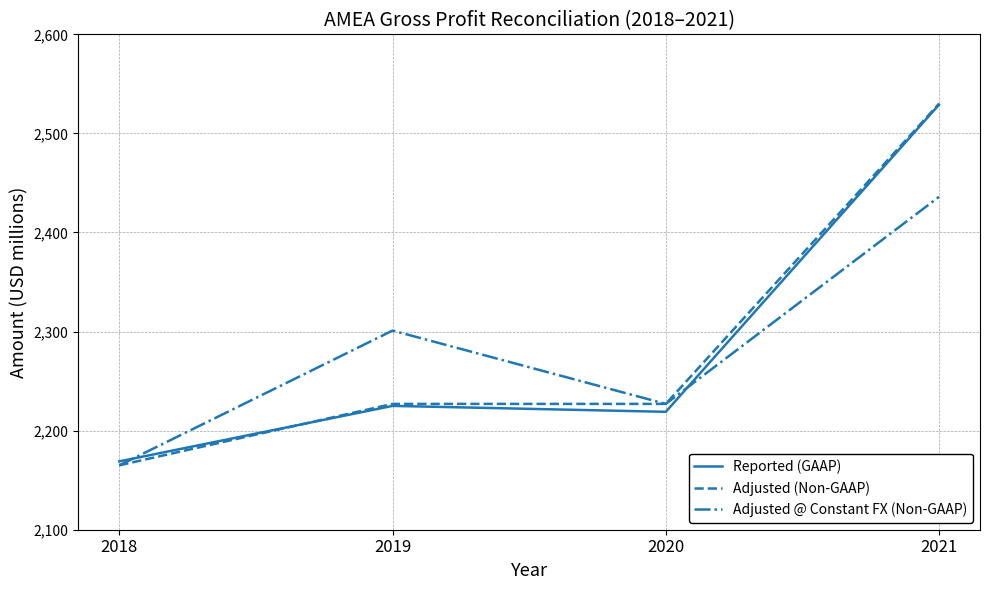

What is the spread (max minus min) of values at 2019?

76